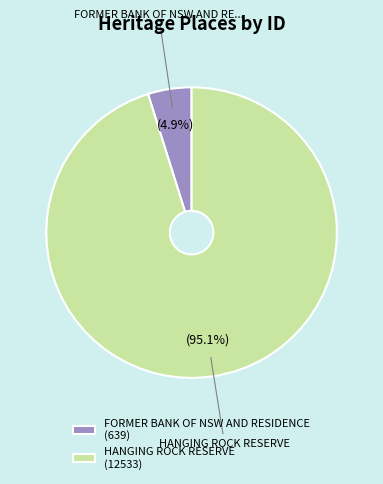

Between FORMER BANK OF NSW AND RESIDENCE (639) and HANGING ROCK RESERVE (12533), which is larger?

HANGING ROCK RESERVE (12533)